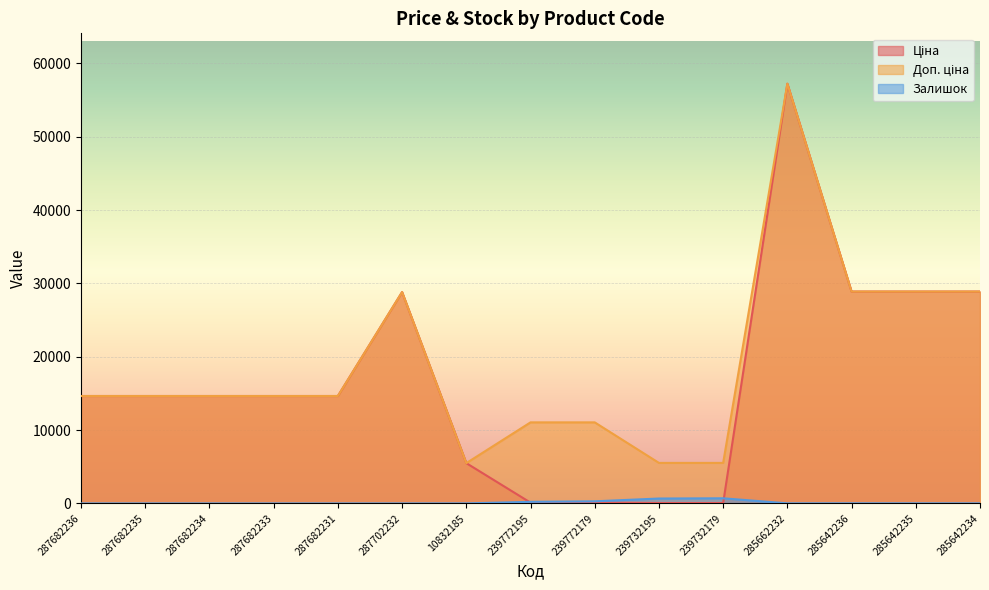

How many times do Ціна and Залишок cross each other?

2